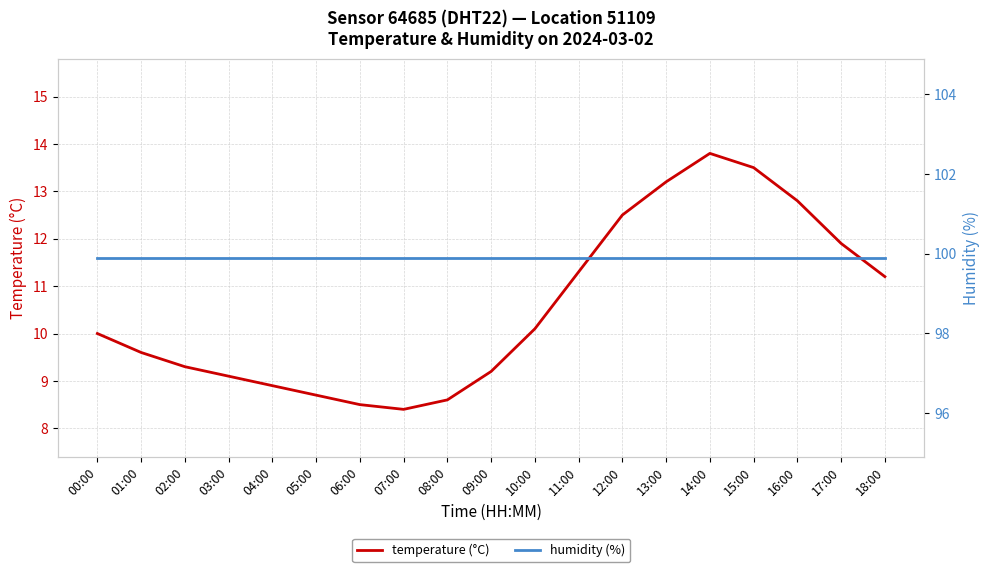

What is the maximum value for temperature (°C)?

13.8